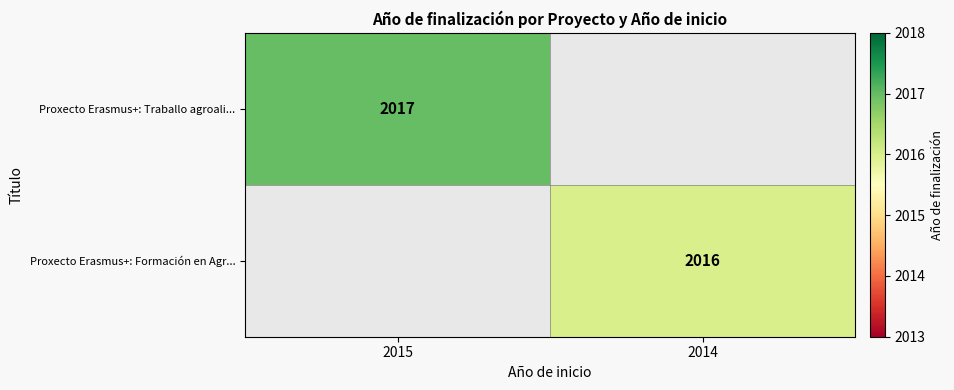

True or false: Proxecto Erasmus+: Traballo agroali... has a value of 476 at 2015.

False